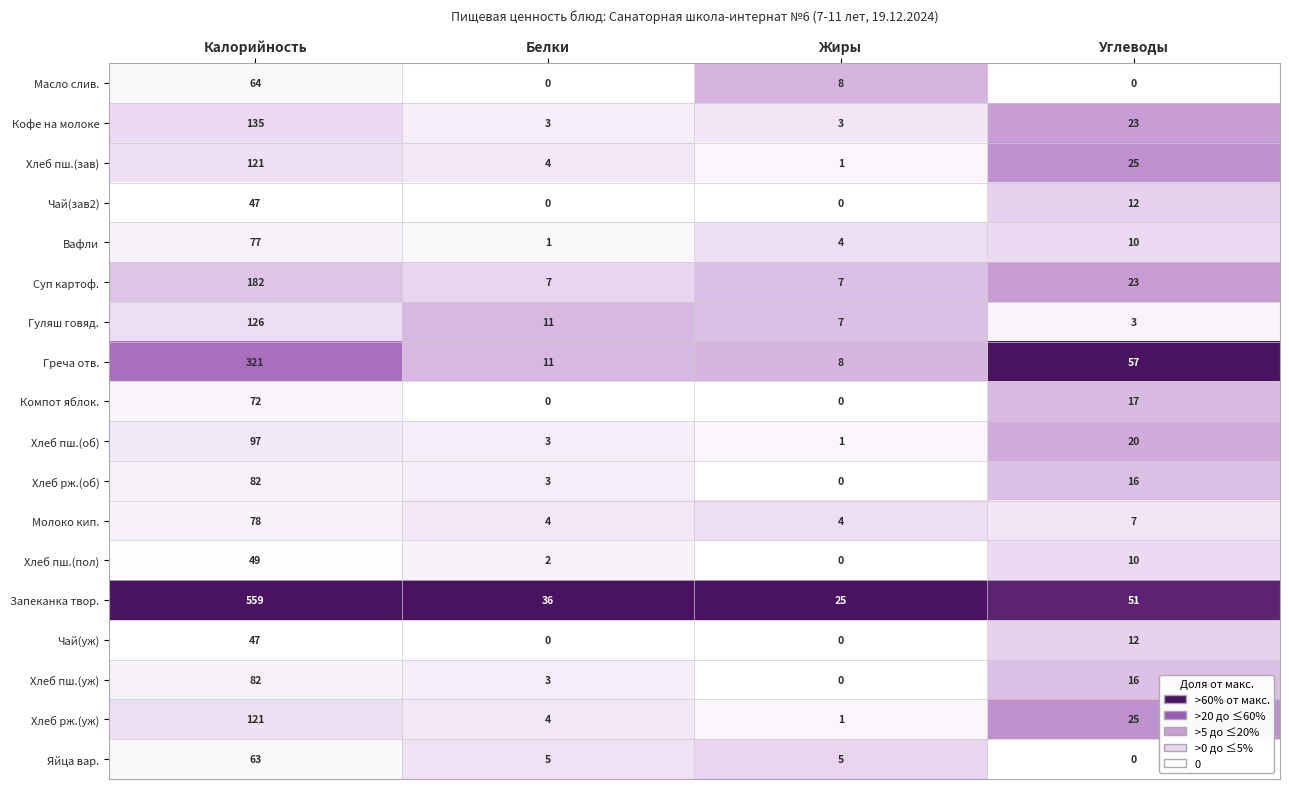

At how many categories does at least one series exceed 0?

4